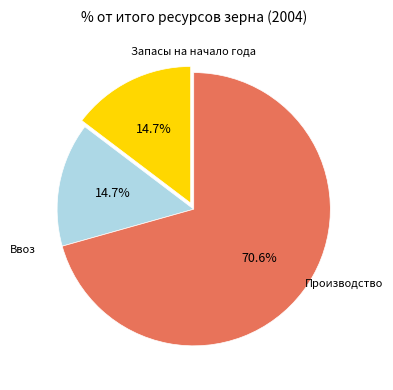

Is there a majority slice in this chart?

Yes